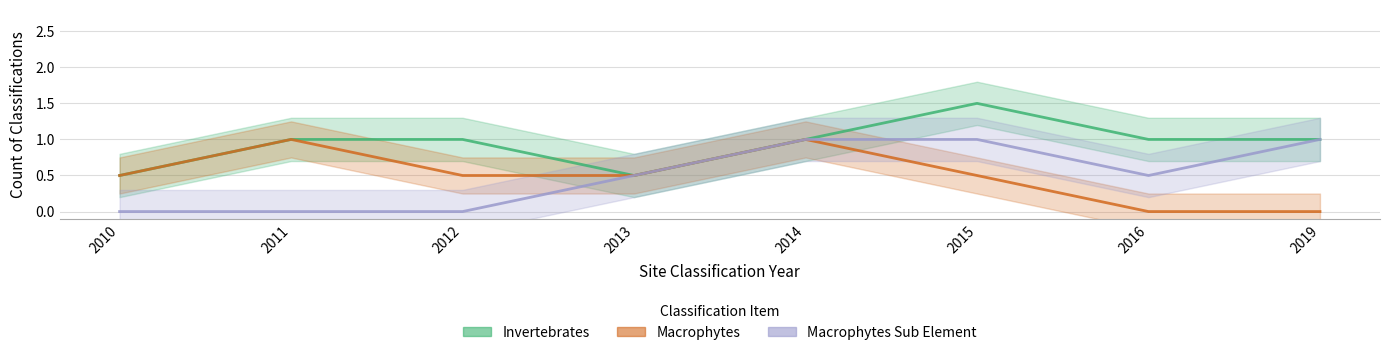

At which category is the sum across all series the highest?

2014